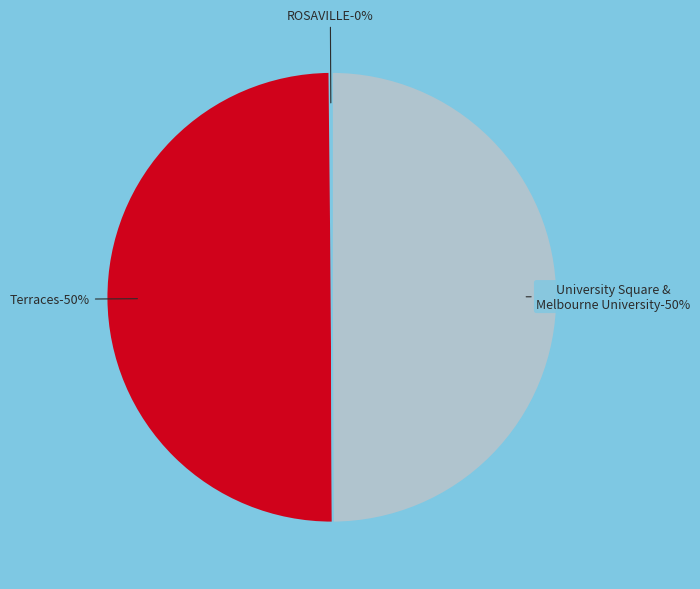

Rank the categories by value from lowest to highest.

ROSAVILLE, Terraces, University Square & Melbourne University